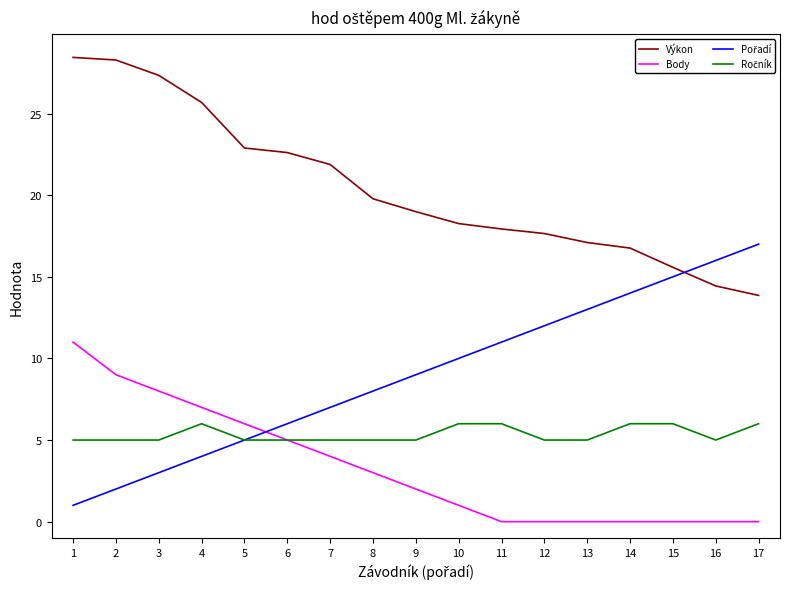

What is the maximum value shown in the chart?

28.4